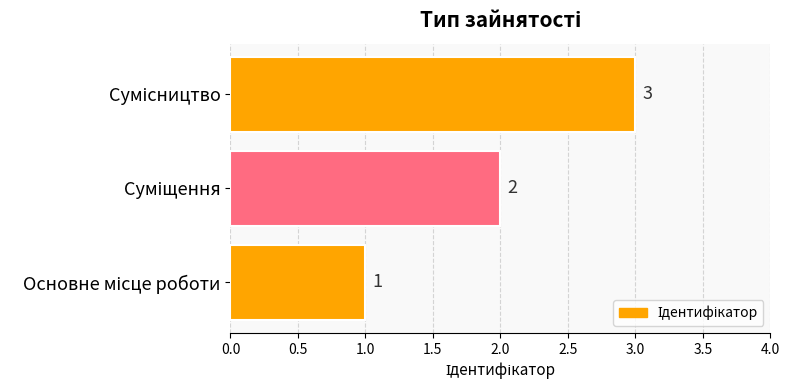

How many values are between 1 and 3?

3